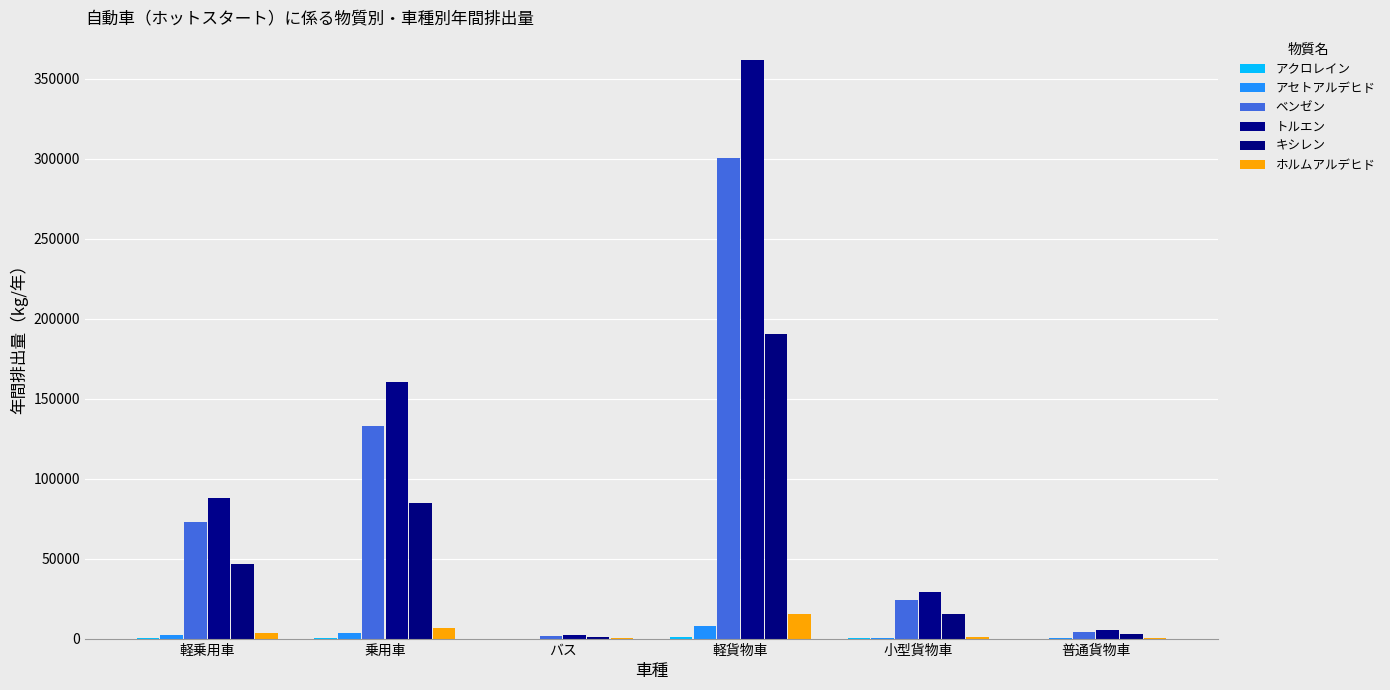

How many groups of bars are there?

6